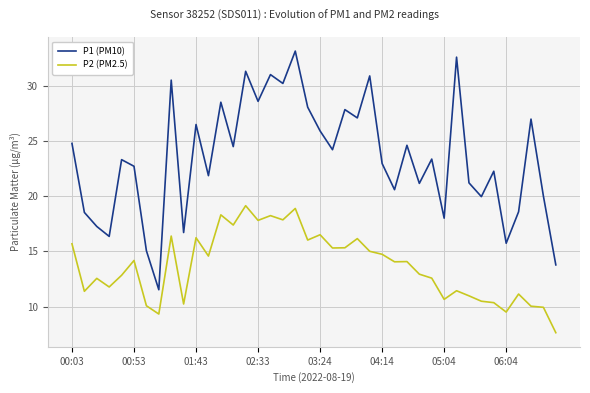

Which series has the widest spread of values?

P1 (PM10)